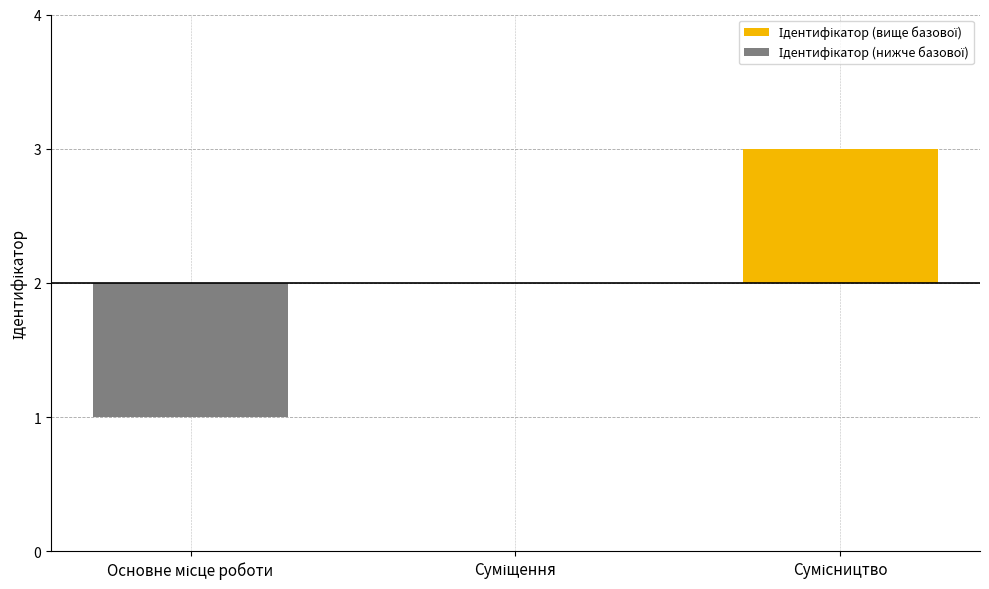

How many data points does each series have?

3